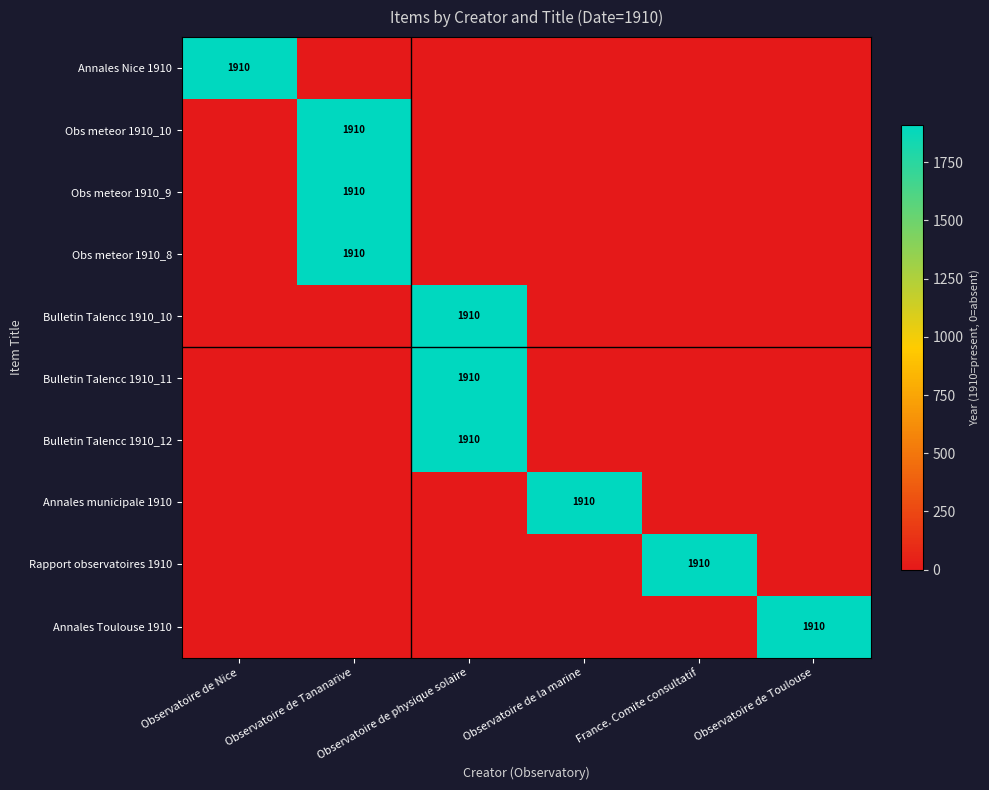

Which category has the lowest value across all series?

Observatoire de Tananarive